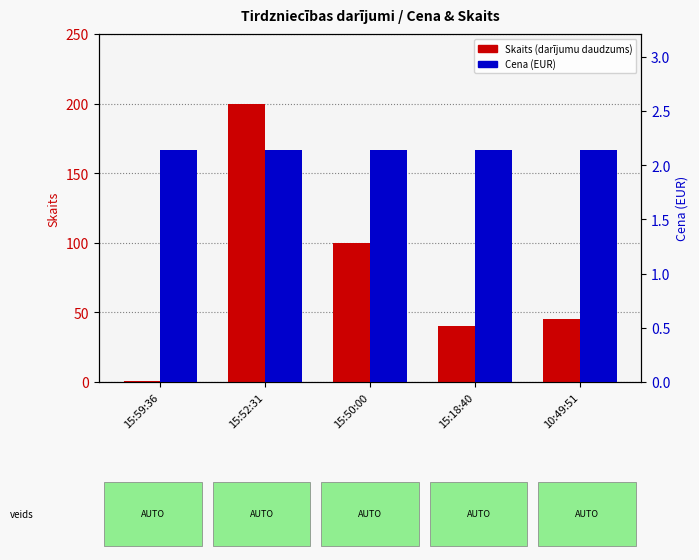

How many bars are there in each group?

2